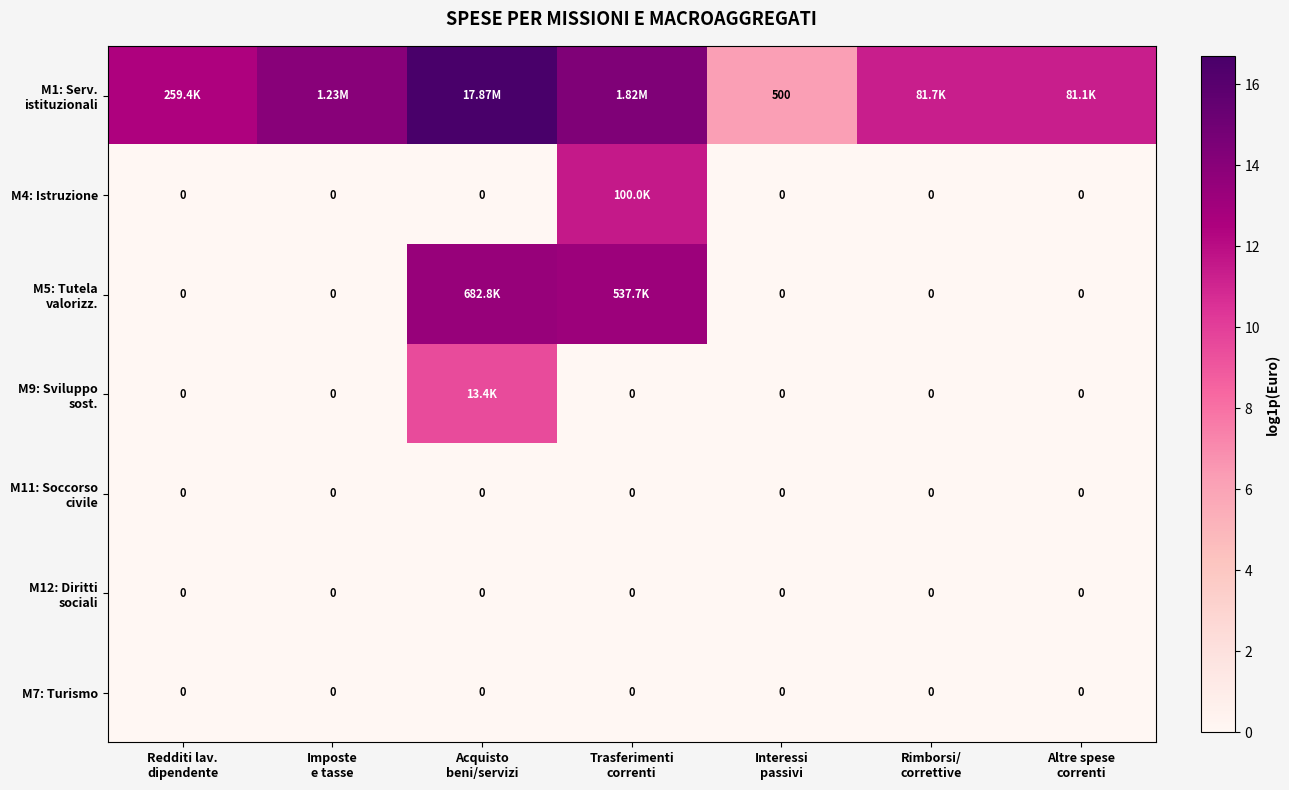

Rank the series by their maximum value, from highest to lowest.

M1: Serv. istituzionali, M5: Tutela valorizz., M4: Istruzione, M9: Sviluppo sost., M11: Soccorso civile, M12: Diritti sociali, M7: Turismo